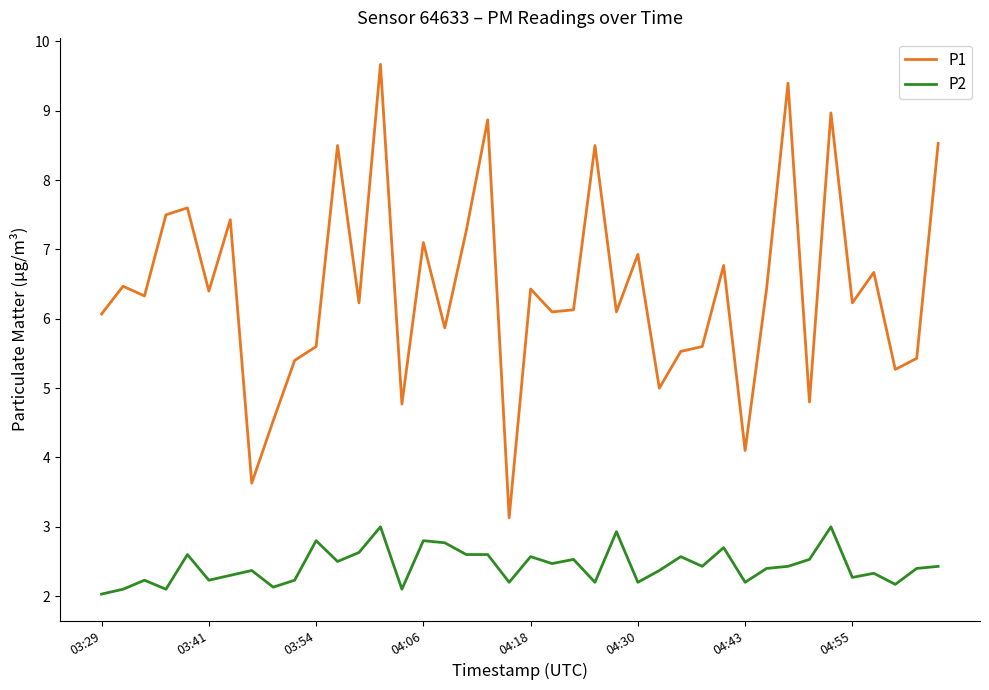

Which series has the largest range (max minus min)?

P1